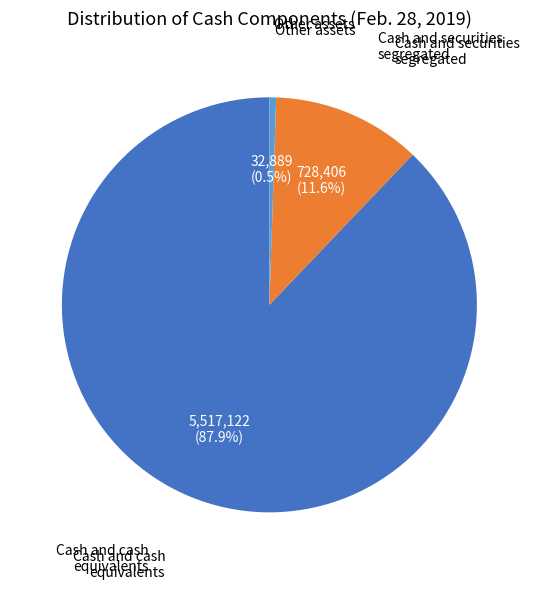

Is there a majority slice in this chart?

Yes